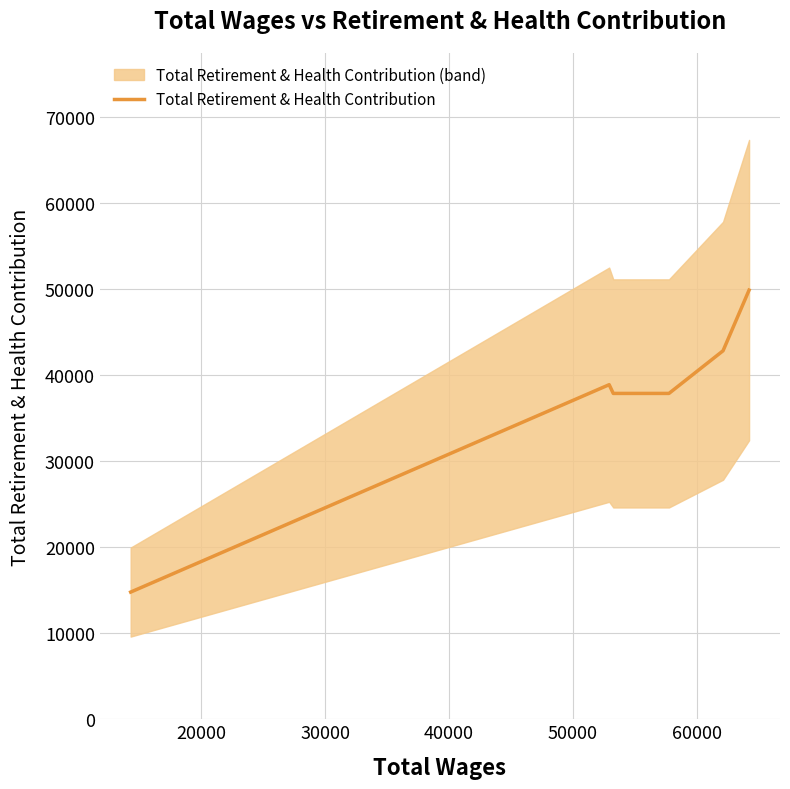

What is the difference between the maximum and minimum values?

35125